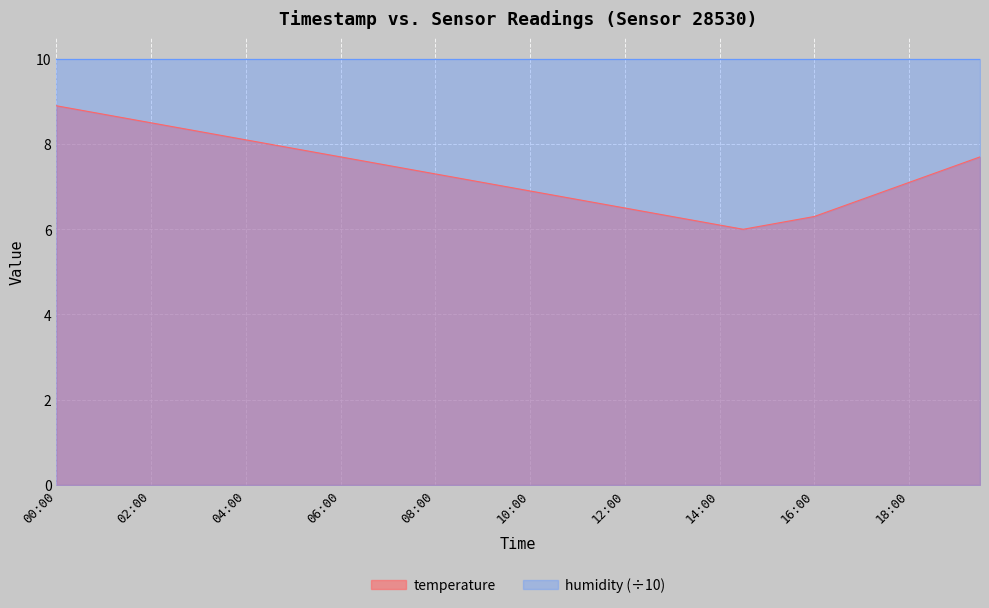

True or false: the data shows 12.8 at 03:30.

False